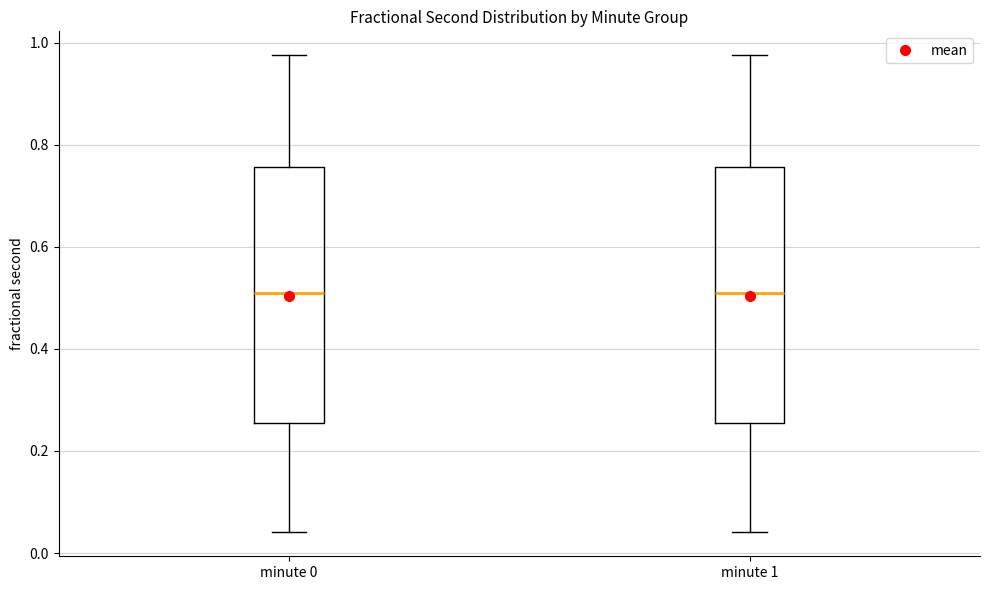

Reading left to right, read every box against the y-axis: the position of its median line, the range the box covers, and the ends of its whiskers. The values are not printed on the chart, so give them approximately, as read against the axis.

minute 0: median 0.52, box 0.26 to 0.76, whiskers 0.04 to 0.98
minute 1: median 0.52, box 0.26 to 0.76, whiskers 0.04 to 0.98